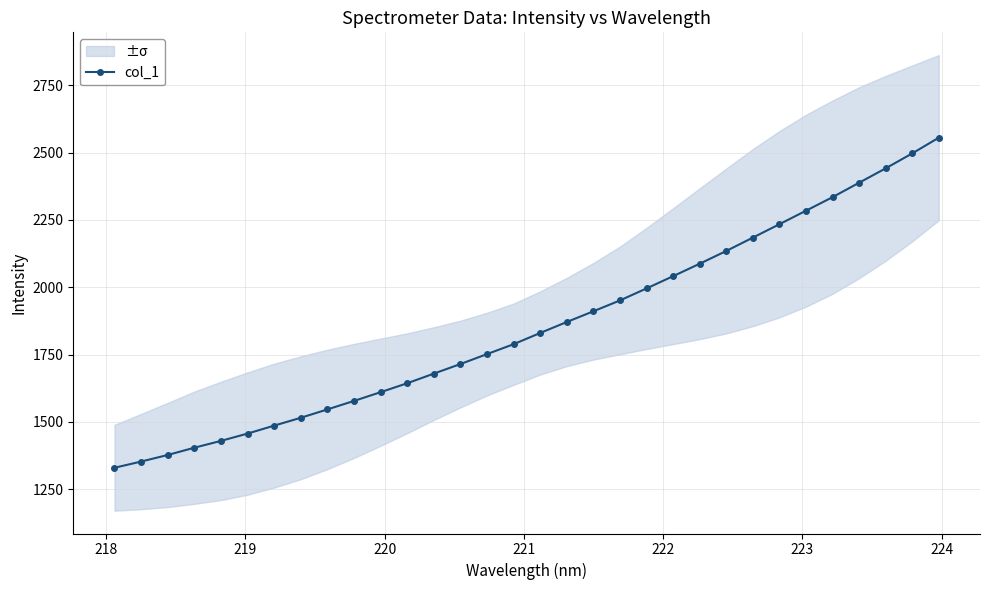

What is the value of the col_1 point at the 30th from the left?

2441.7